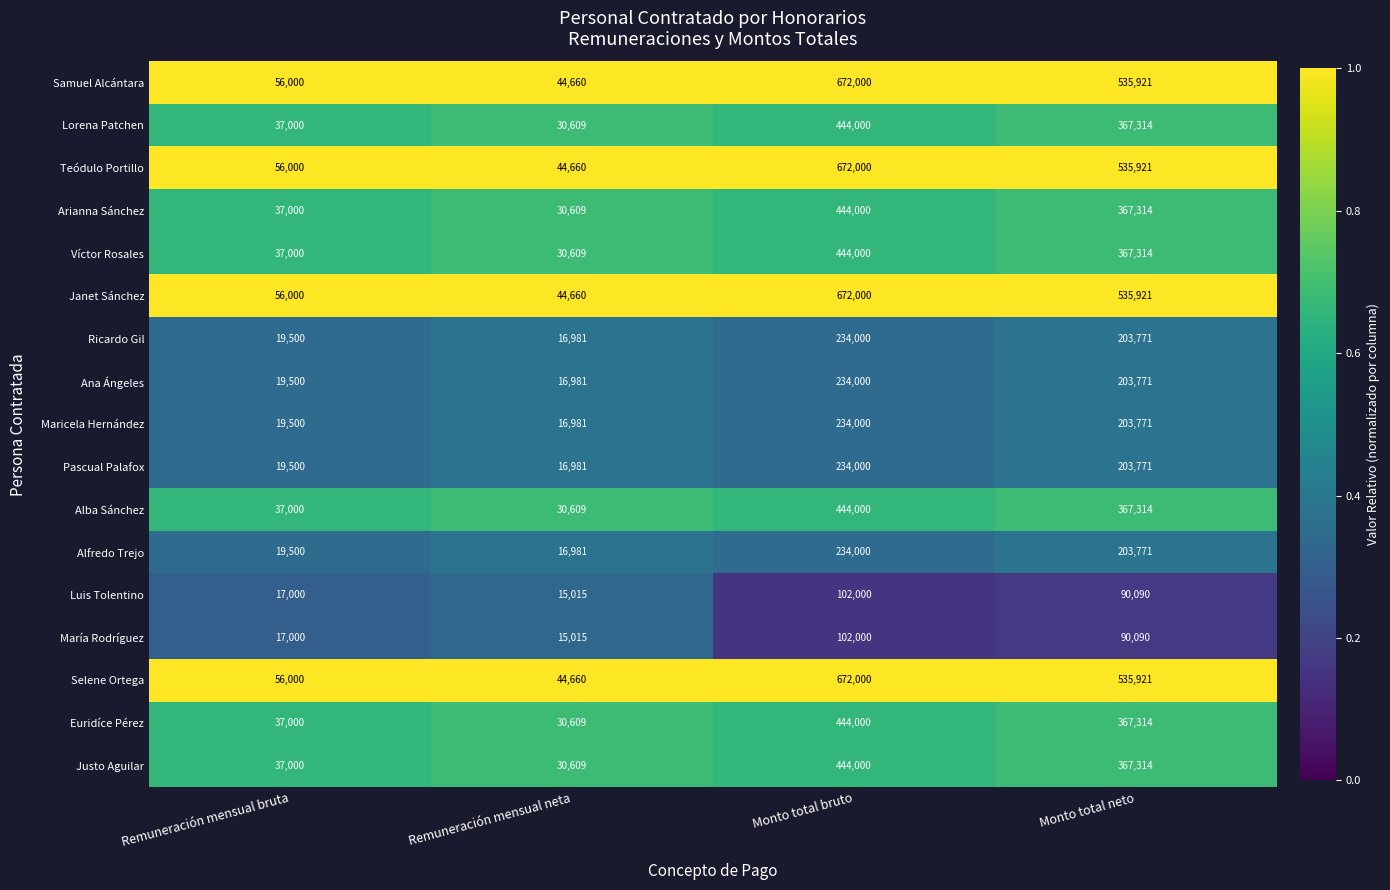

What is the total value across all series at Remuneración mensual neta?

477229